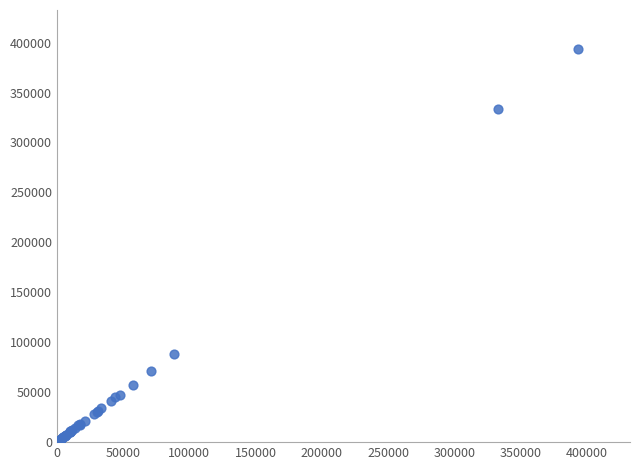

What Y value in the scatter plot is closest to 196822?

88401.2